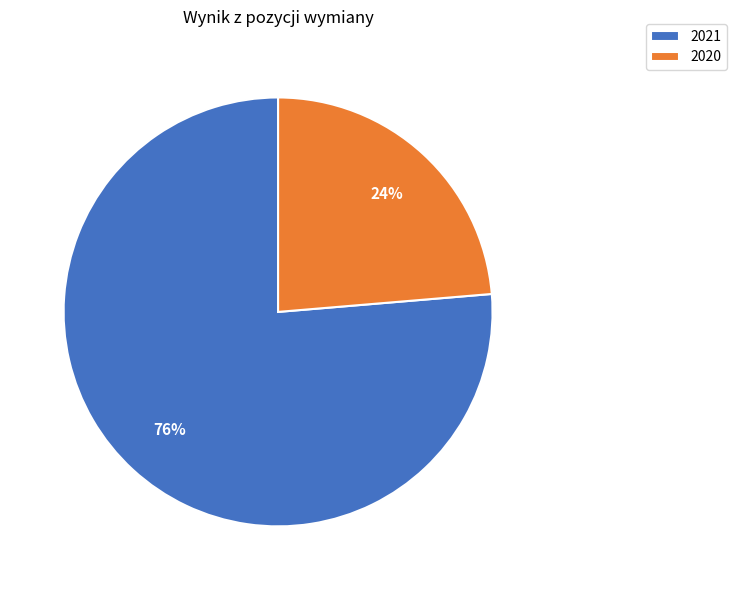

Is there a majority slice in this chart?

Yes